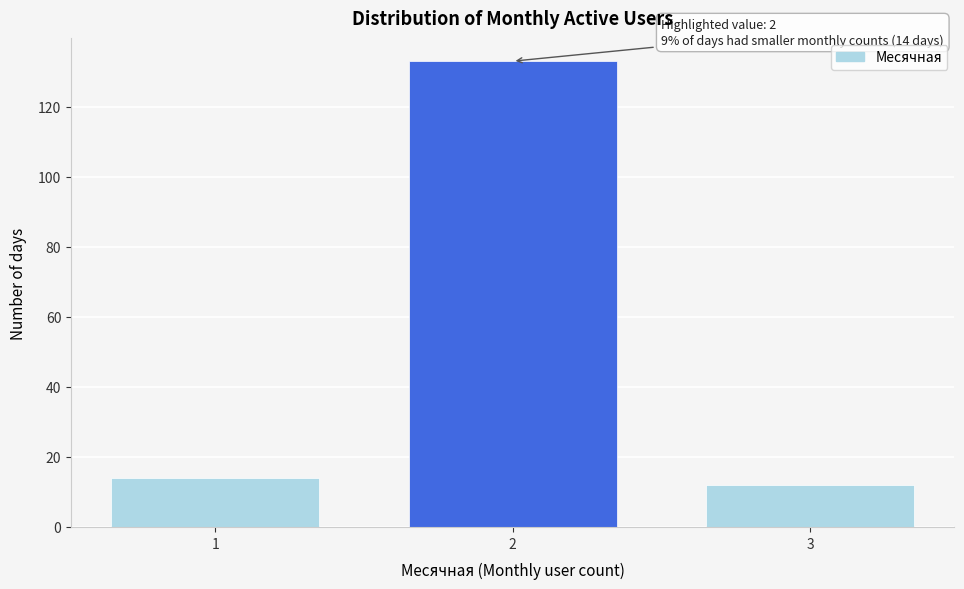

Reading left to right, extract all data points from this chart.

1=14	2=133	3=12